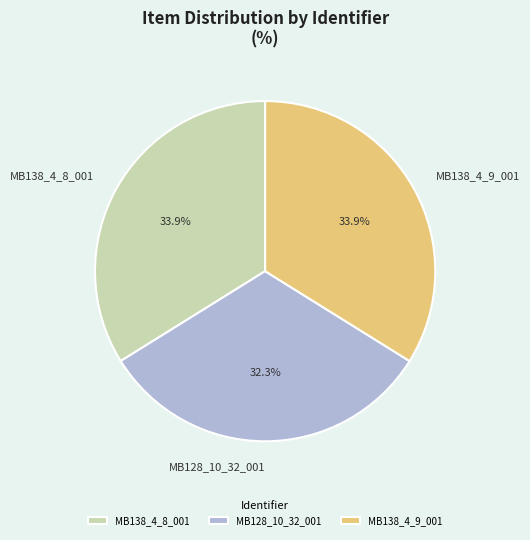

Combined, do MB138_4_8_001 and MB128_10_32_001 account for over 50%?

Yes